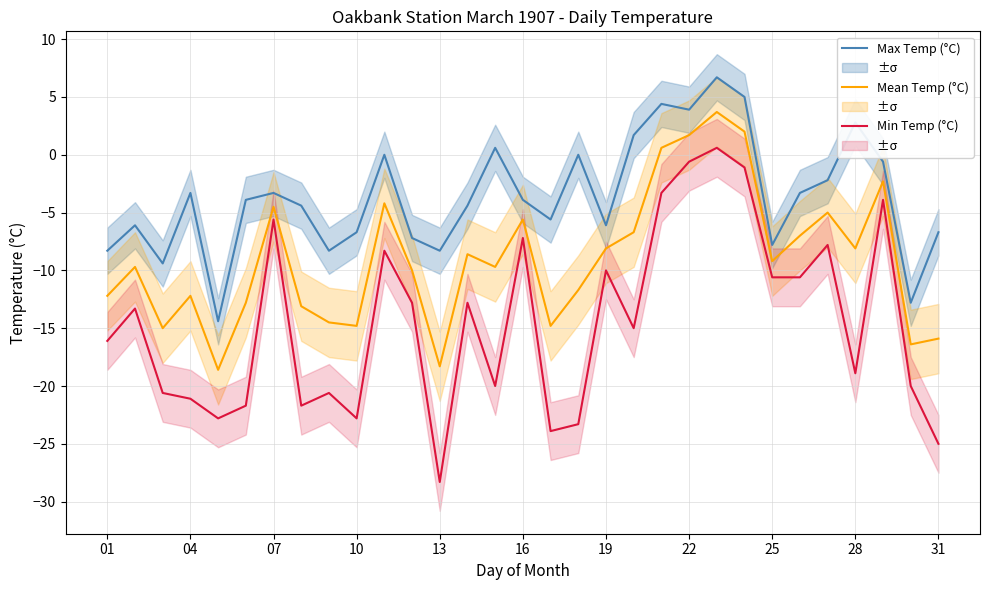

True or false: Max Temp (°C) has a value of -6.1 at 19.

True